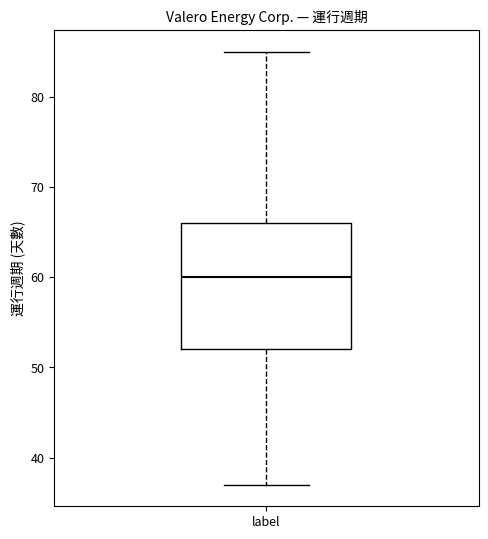

Transcribe this box plot: give where the median line is, the range the box spans, and where the two whiskers end, as read against the y-axis. The values are not printed on the chart, so give them approximately, as read against the axis.

median 60, box 52 to 66, whiskers 37 to 85